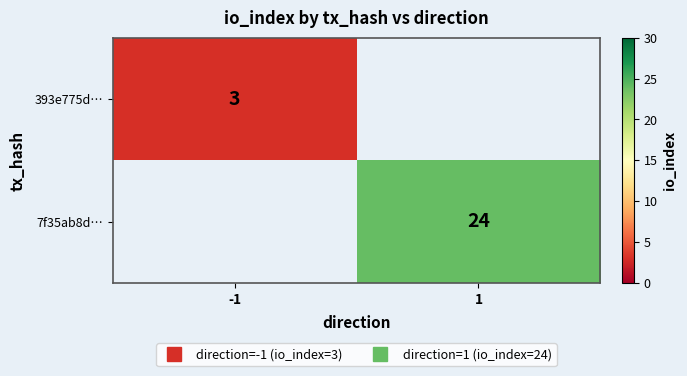

Which has a higher value, -1 or 1?

1